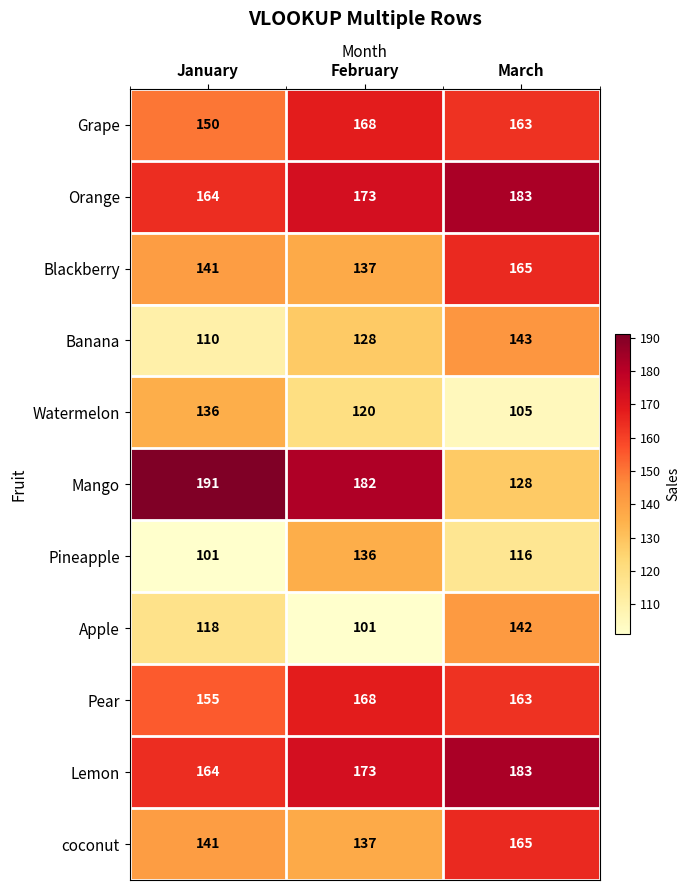

Read the coconut value at January, to the nearest 10.

140